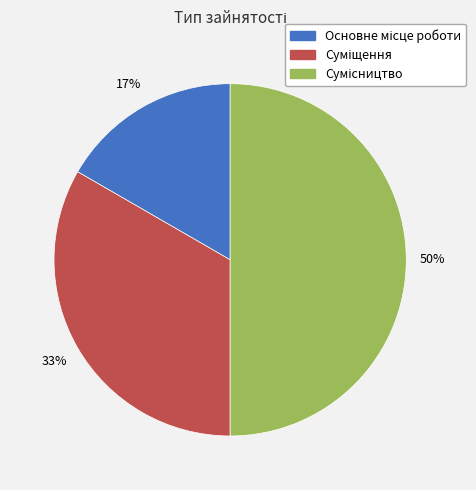

How many segments does this pie chart have?

3